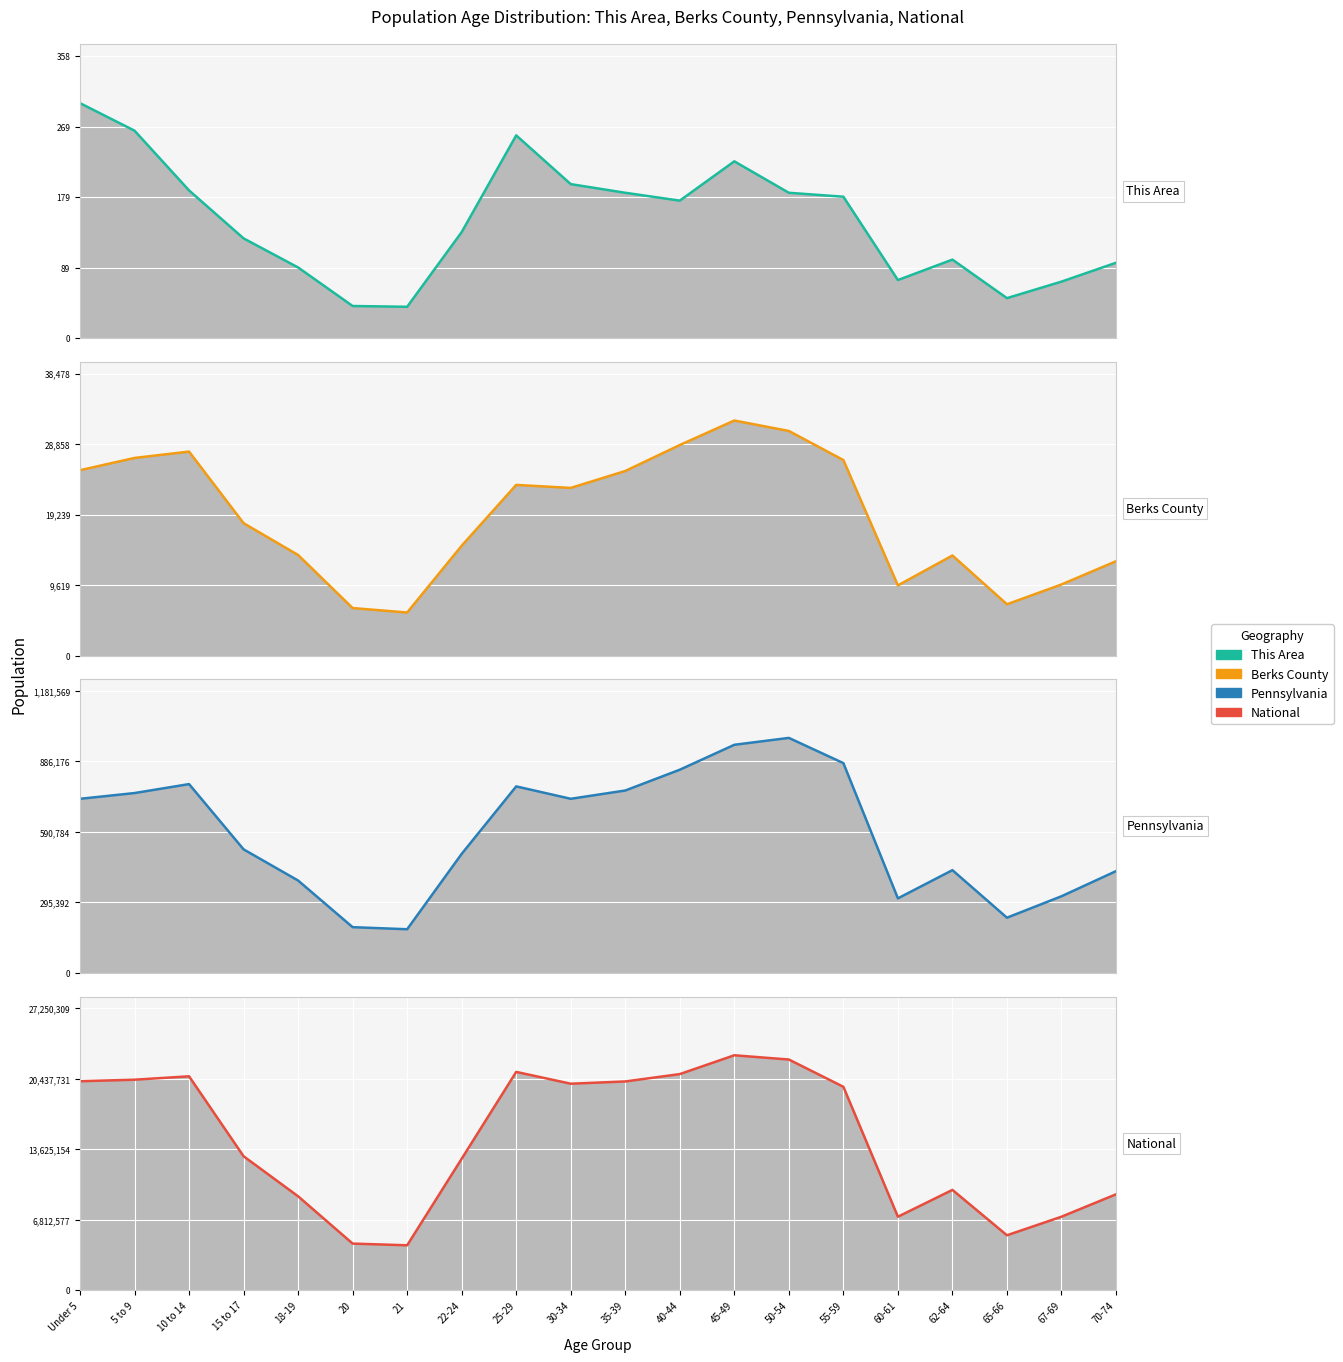

How many categories are shown in the chart?

20